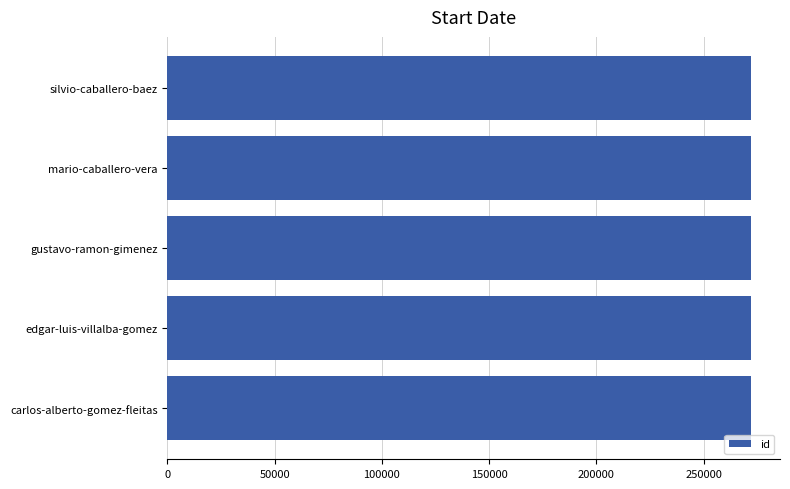

Approximately how many times larger is the value at edgar-luis-villalba-gomez compared to mario-caballero-vera?

1.0